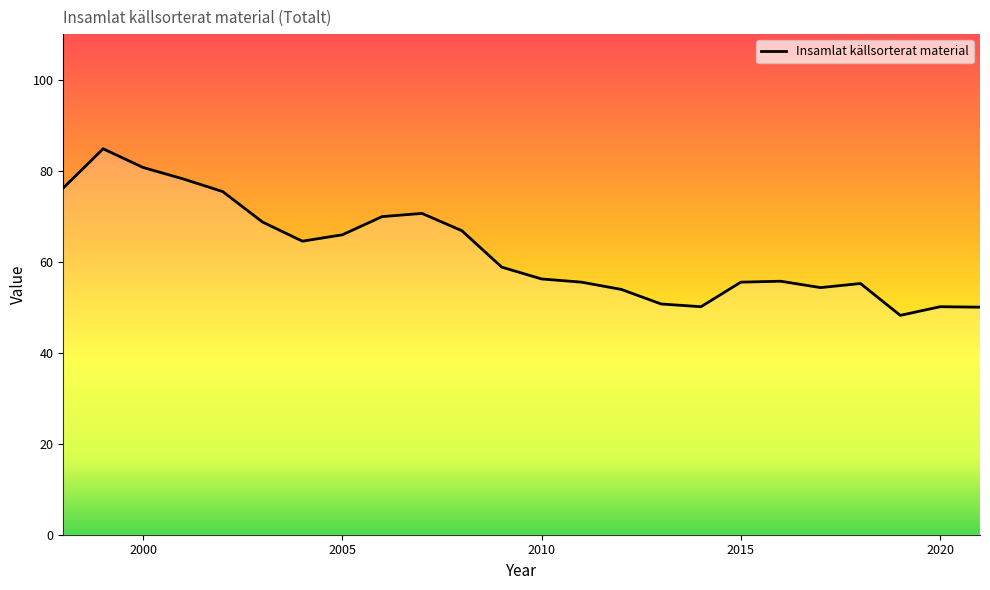

What is the difference between the second highest and minimum values?

32.5